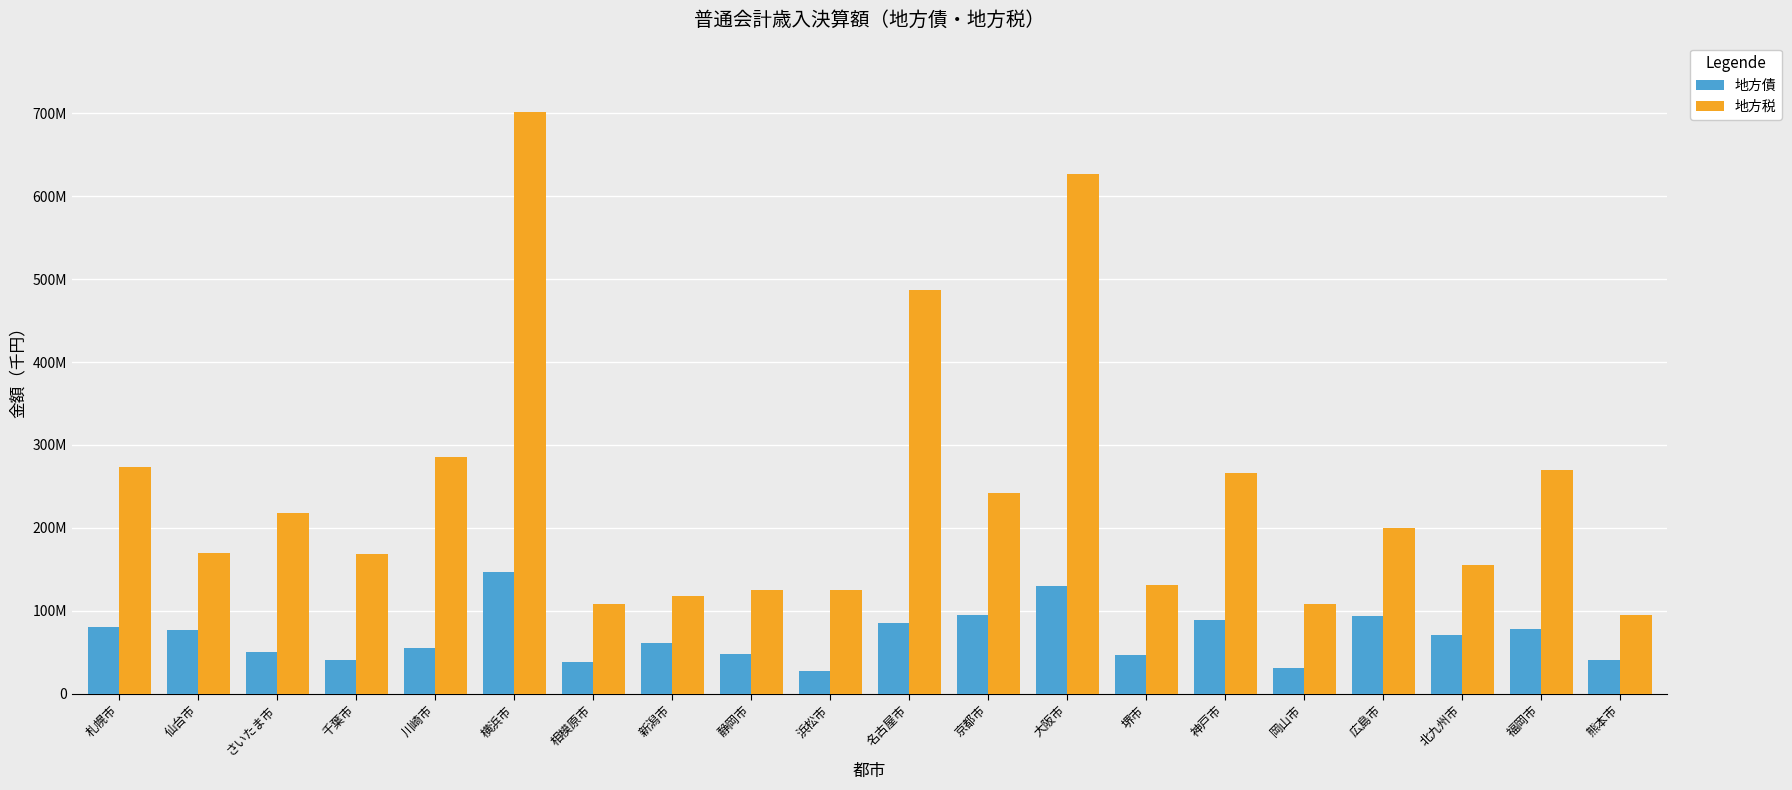

What is the difference between the maximum and minimum values in the 地方債 series?

119964709